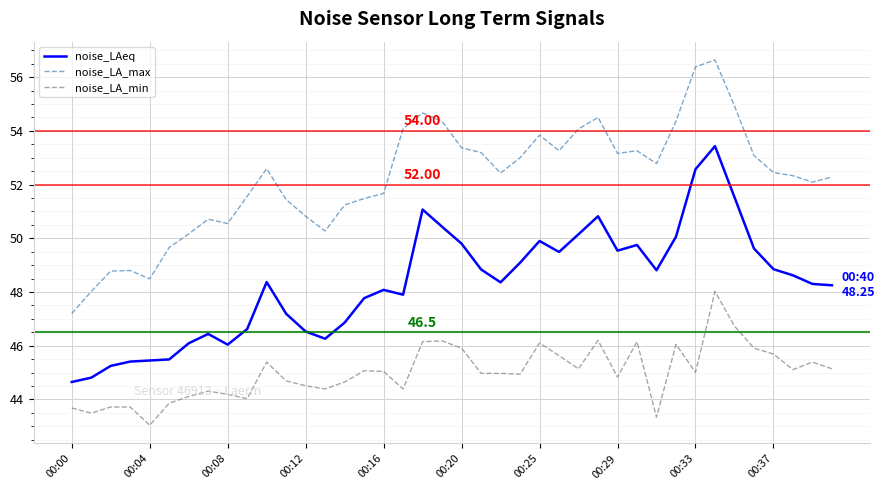

Which series has the largest total across all categories?

noise_LA_max